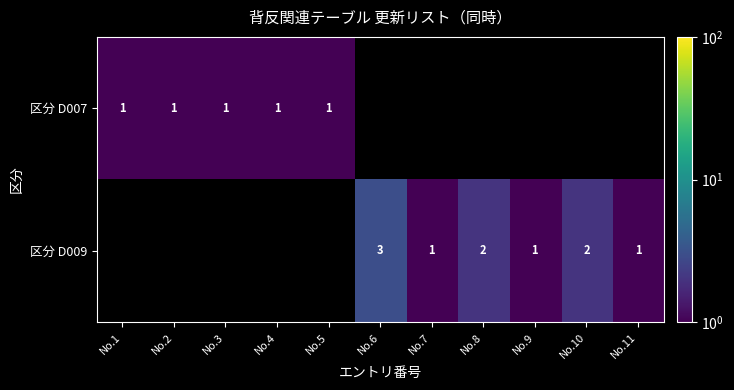

Is it true that 区分 D007 equals 0 at No.2?

False